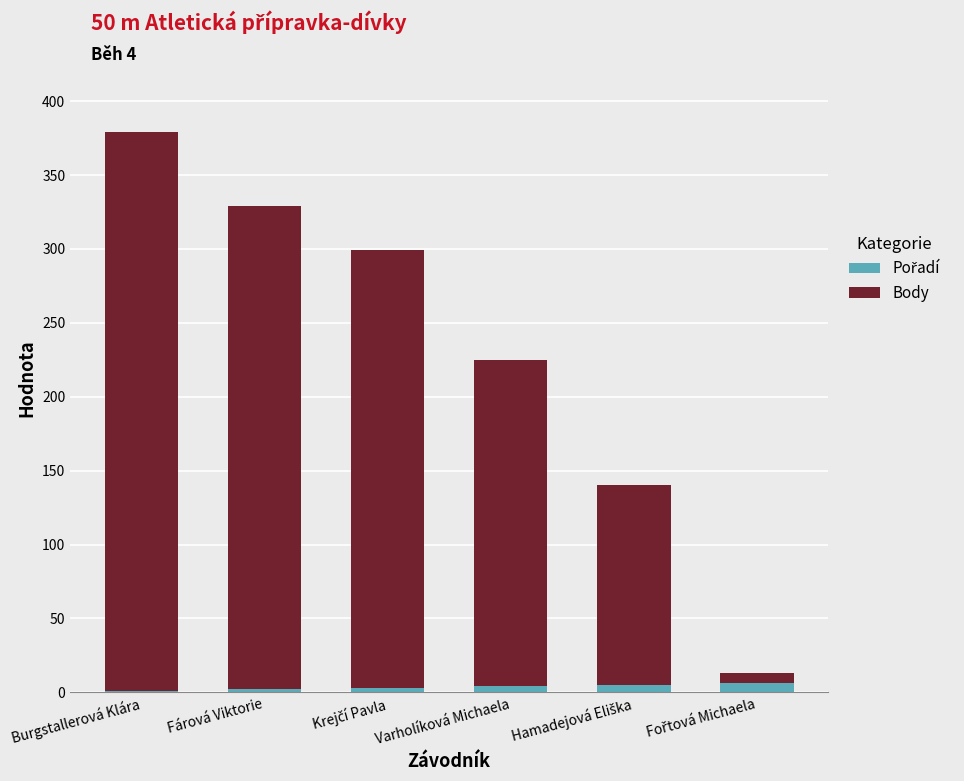

At which category is the sum across all series the highest?

Burgstallerová Klára